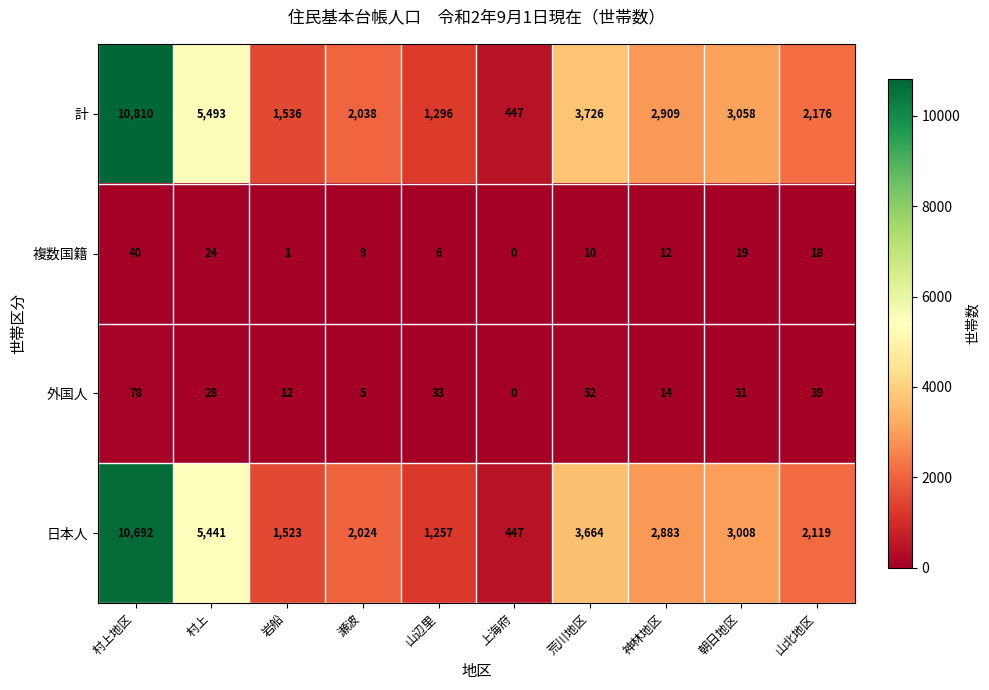

What is the difference between the highest and lowest values at 山北地区?

2158